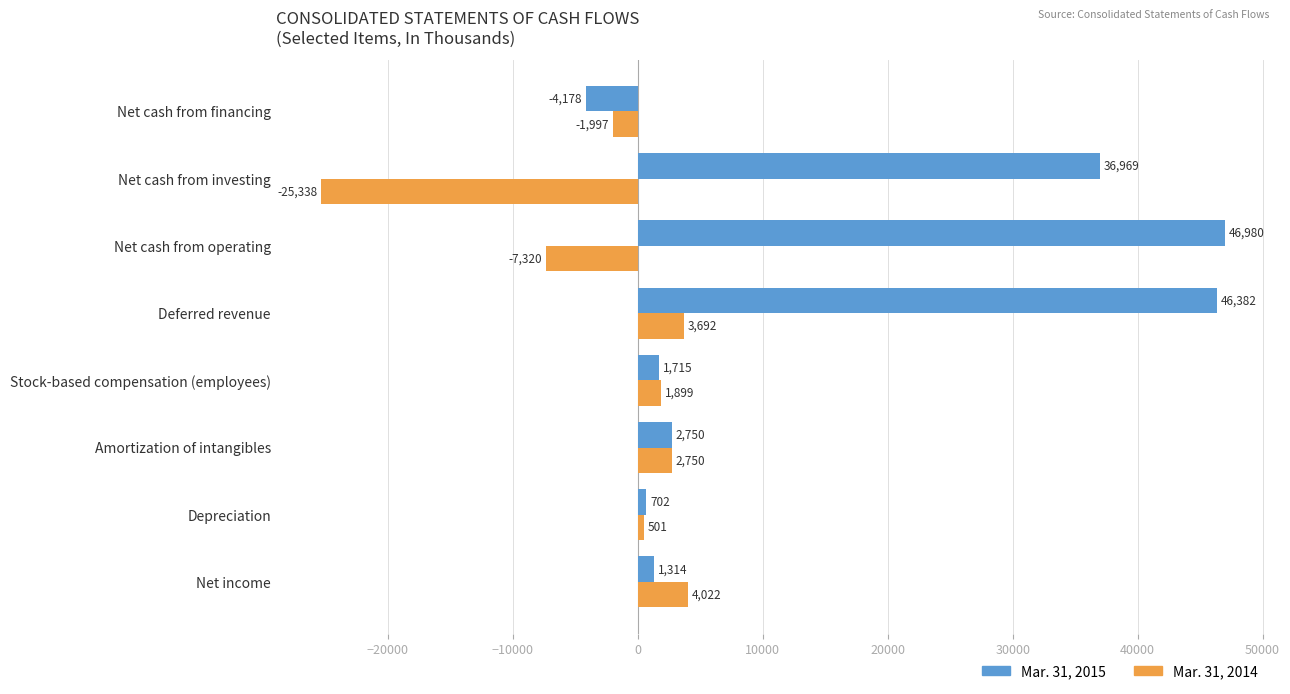

What is the difference between the maximum and second lowest values in the Mar. 31, 2015 series?

46278